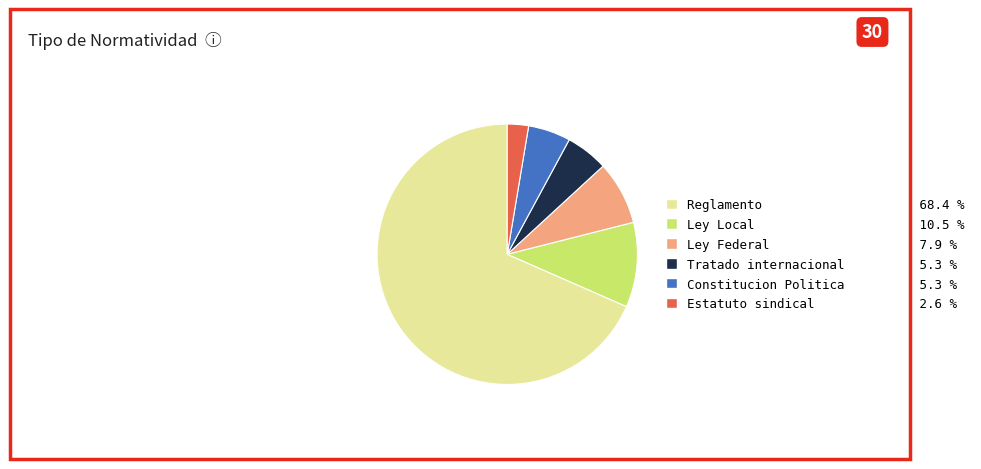

Approximately how many times larger is the value at Ley Local compared to Ley Federal?

1.3